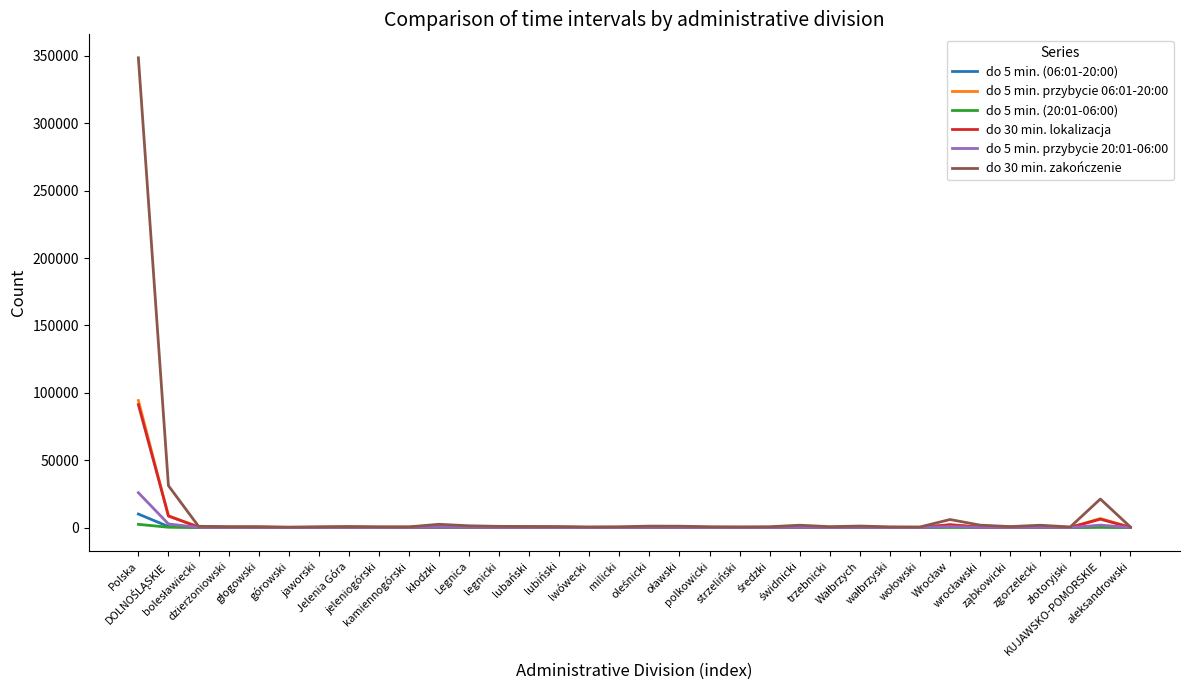

At which category is the sum across all series the highest?

Polska